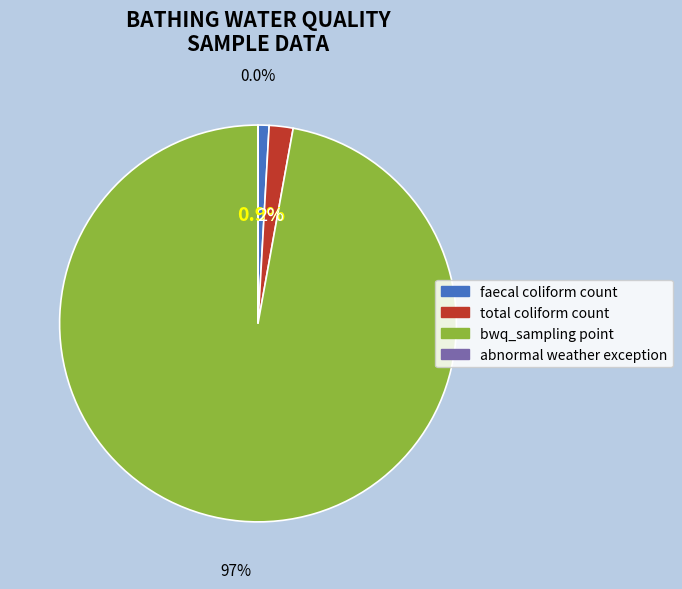

Combined, do faecal coliform count and total coliform count account for over 50%?

No